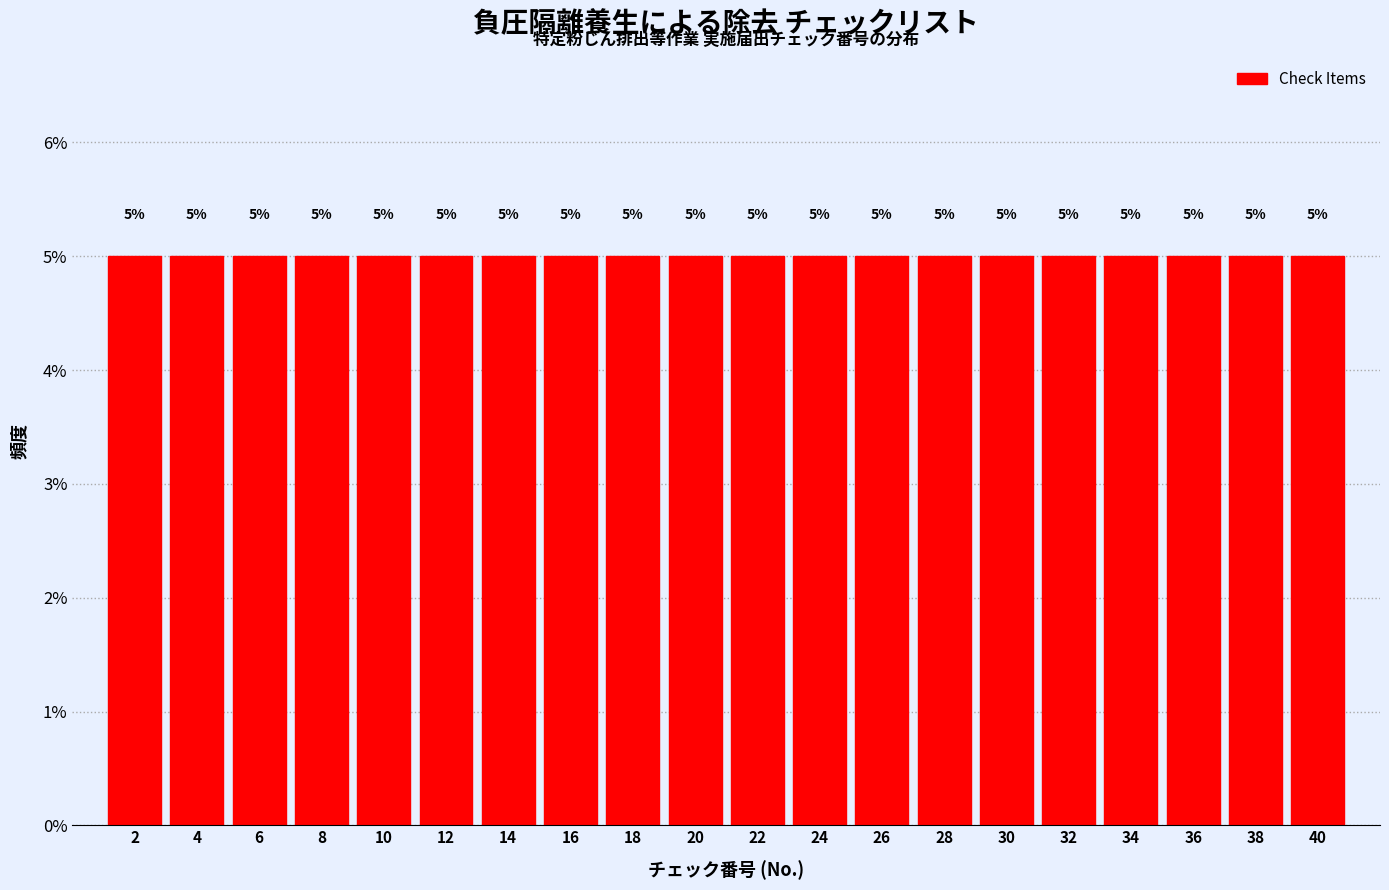

What is the height of the bar covering 7 to 9 on the x-axis?

5